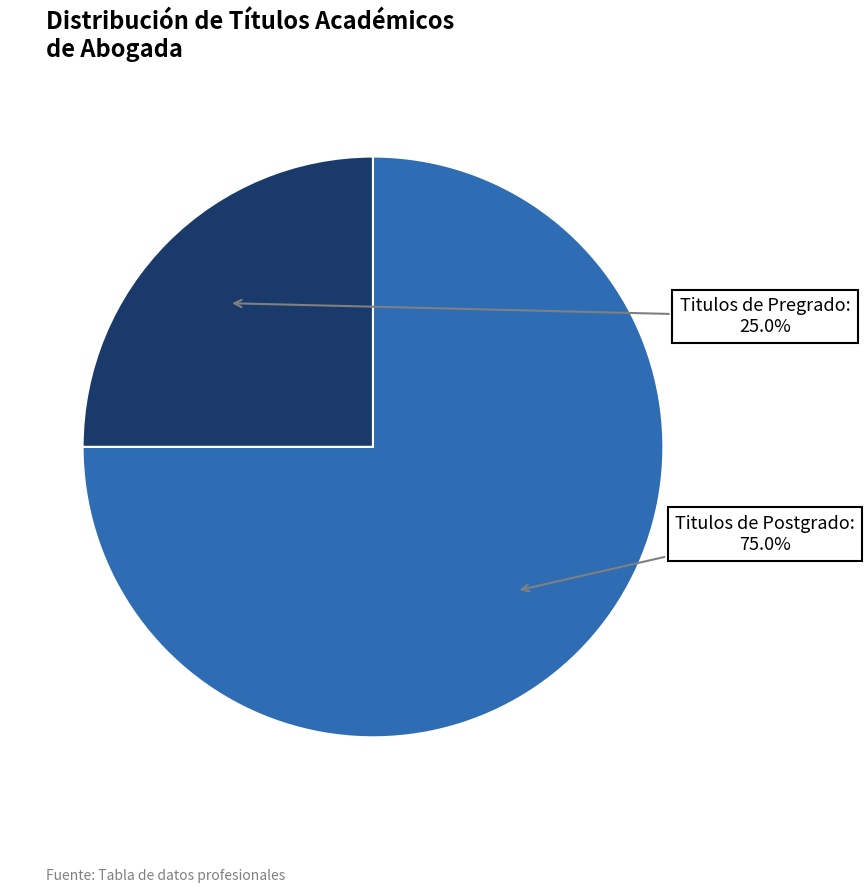

Does any single category account for the majority?

Yes